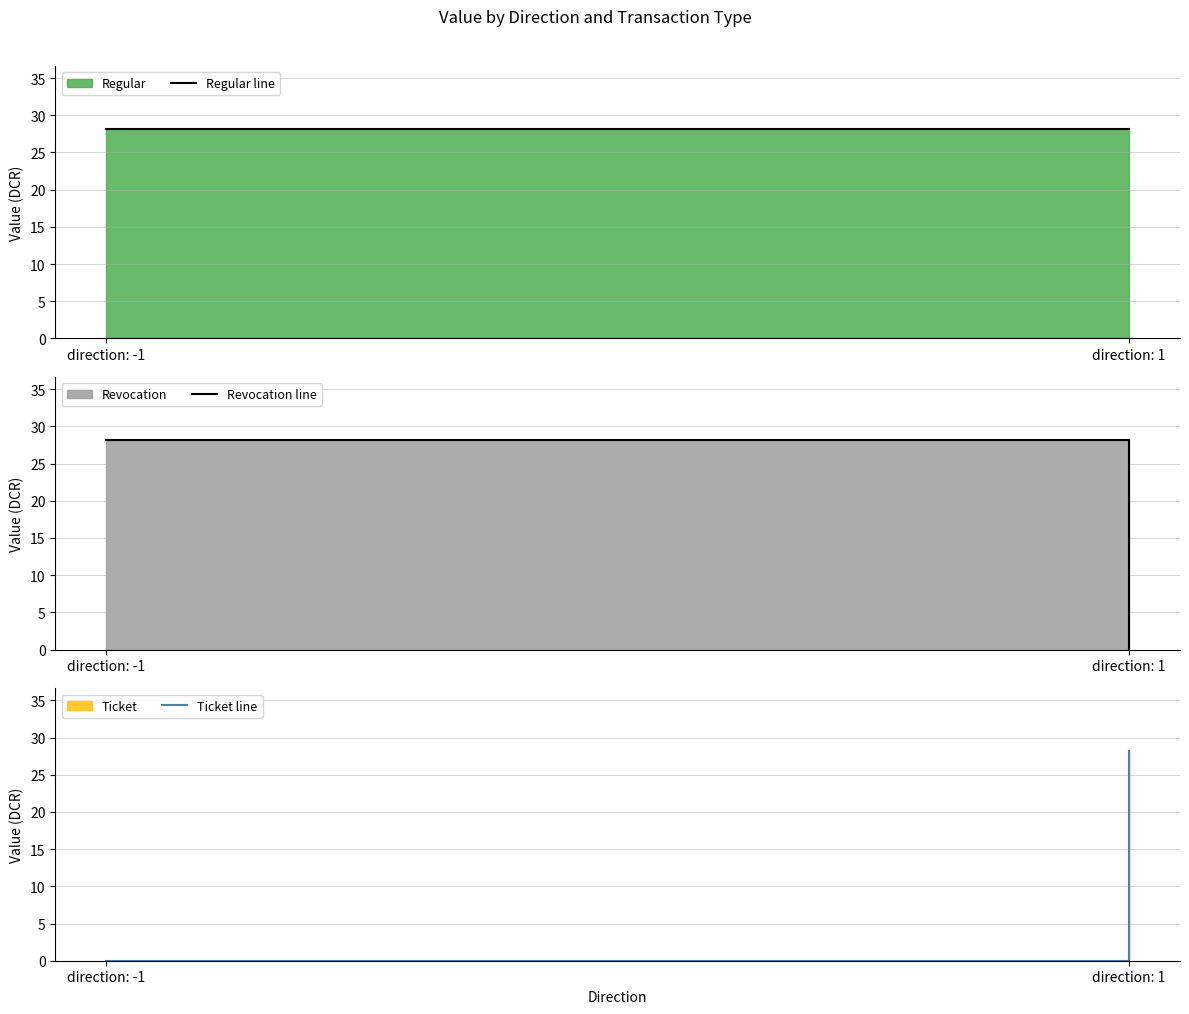

Which category has the lowest value in the Regular line series?

direction: -1